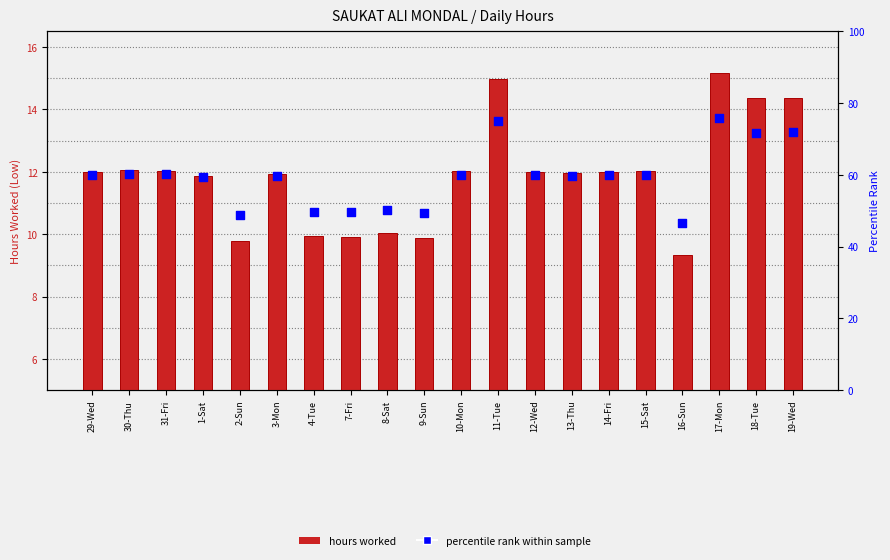

Which series reaches the minimum Y coordinate?

hours worked